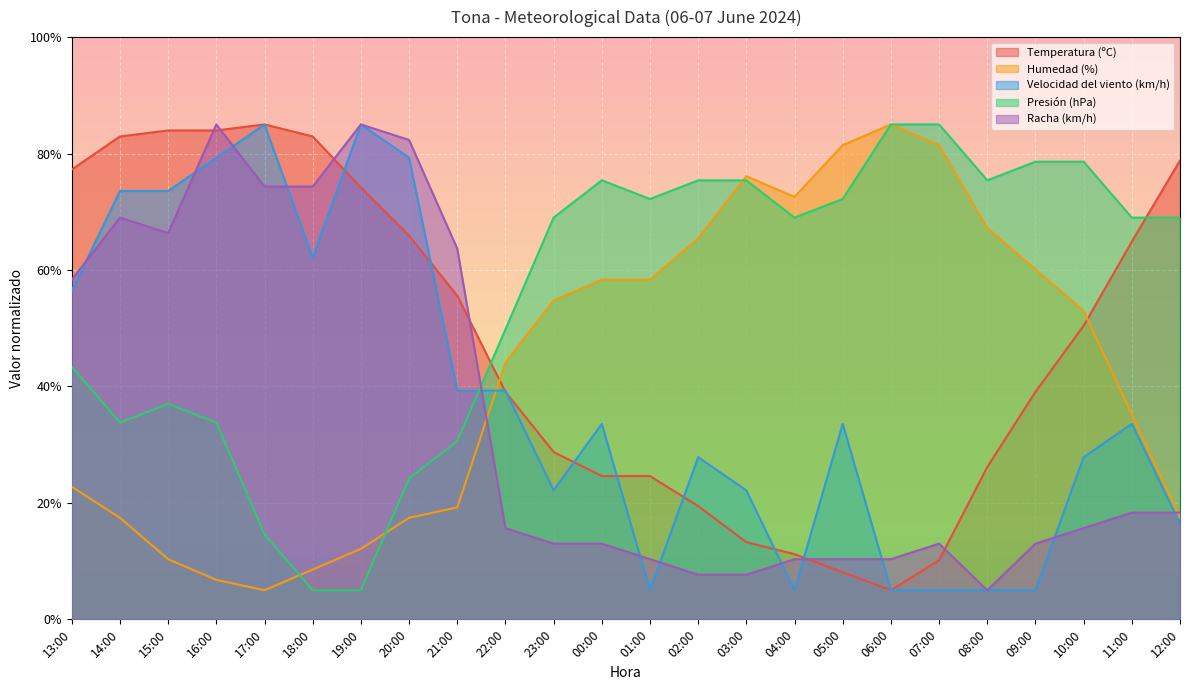

Reading left to right, transcribe all the data shown in this chart.

Temperatura (ºC): 77.3	82.9	84.0	84.0	85.0	82.9	74.2	65.9	55.6	39.1	28.7	24.6	24.6	19.5	13.3	11.2	8.1	5.0	10.2	26.2	39.1	50.4	64.9	78.8
Humedad (%): 22.8	17.4	10.3	6.8	5.0	8.6	12.1	17.4	19.2	44.1	54.8	58.3	58.3	65.4	76.1	72.6	81.4	85.0	81.4	67.2	60.1	53.0	35.2	17.4
Velocidad del viento (km/h): 56.4	73.6	73.6	79.3	85.0	62.1	85.0	79.3	39.3	39.3	22.1	33.6	5.0	27.9	22.1	5.0	33.6	5.0	5.0	5.0	5.0	27.9	33.6	16.4
Presión (hPa): 43.4	33.8	37.0	33.8	14.6	5.0	5.0	24.2	30.6	49.8	69.0	75.4	72.2	75.4	75.4	69.0	72.2	85.0	85.0	75.4	78.6	78.6	69.0	69.0
Racha (km/h): 58.3	69.0	66.3	85.0	74.3	74.3	85.0	82.3	63.7	15.7	13.0	13.0	10.3	7.7	7.7	10.3	10.3	10.3	13.0	5.0	13.0	15.7	18.3	18.3